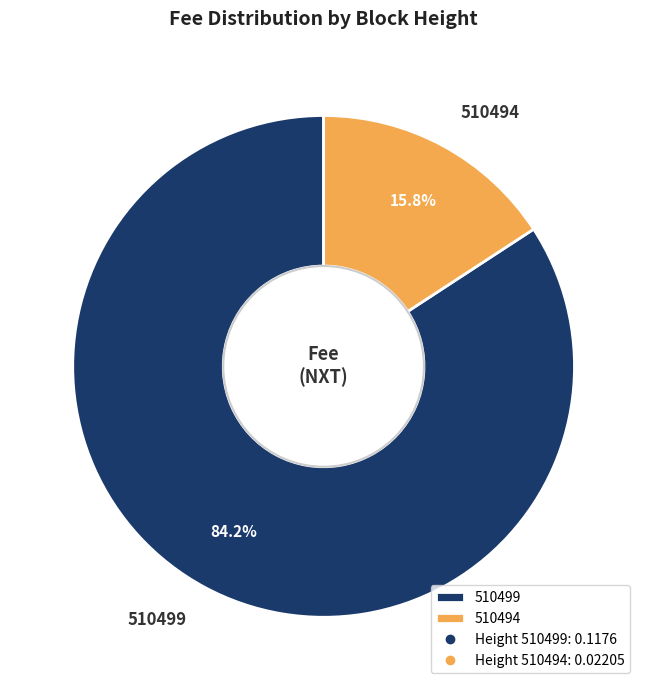

Between 510494 and 510499, which is larger?

510499